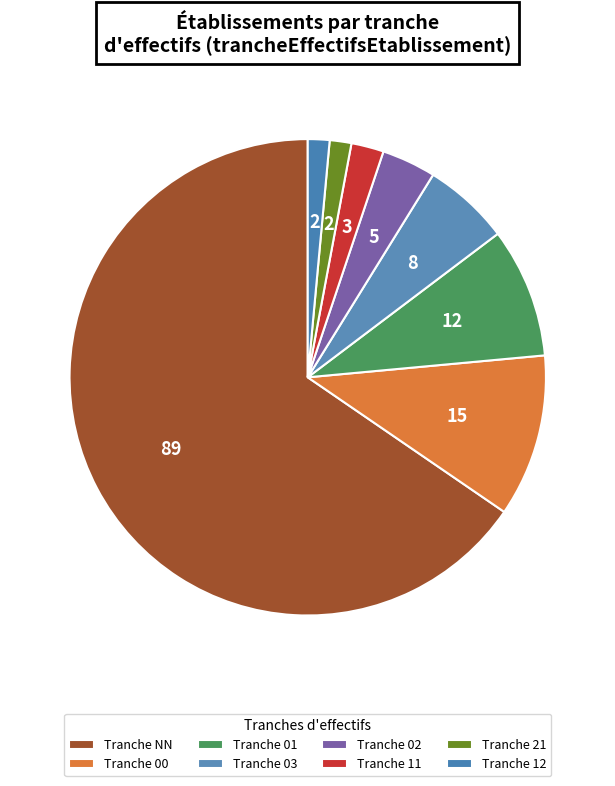

Rank the categories by value from highest to lowest.

NN, 00, 01, 03, 02, 11, 21, 12